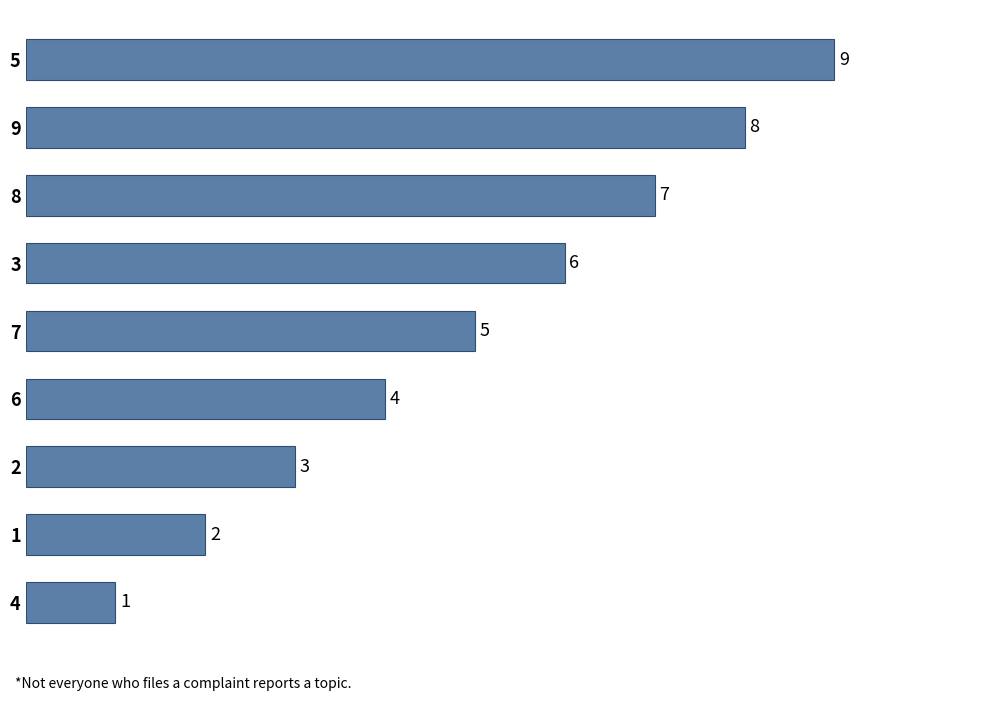

Reading top to bottom, what are all the values shown in this chart?

9	8	7	6	5	4	3	2	1